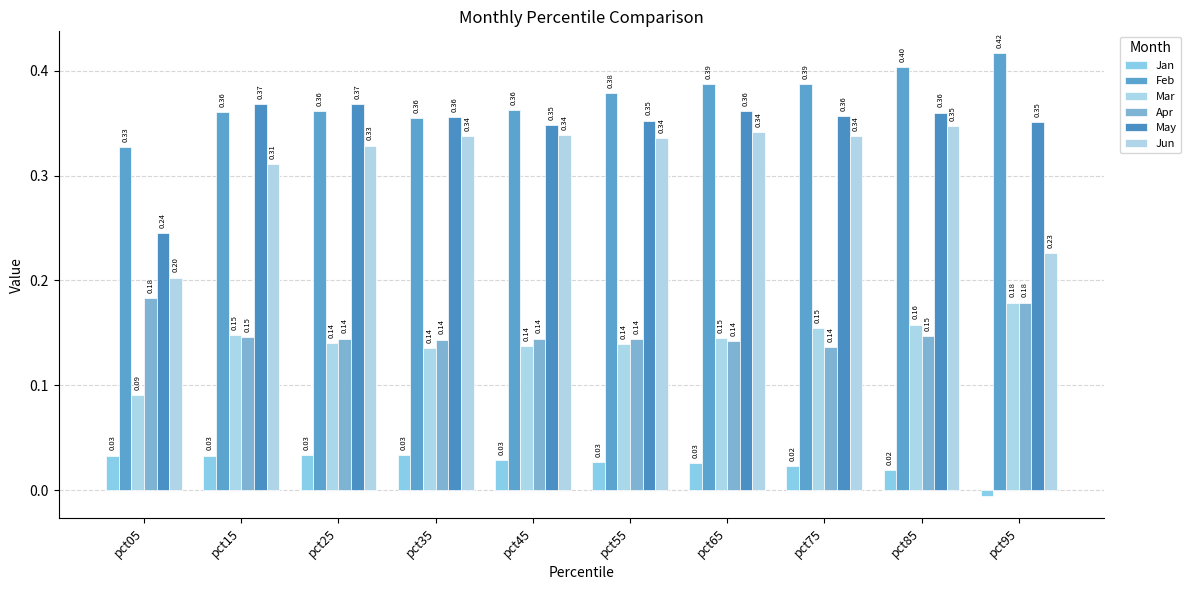

Are the bars horizontal?

No